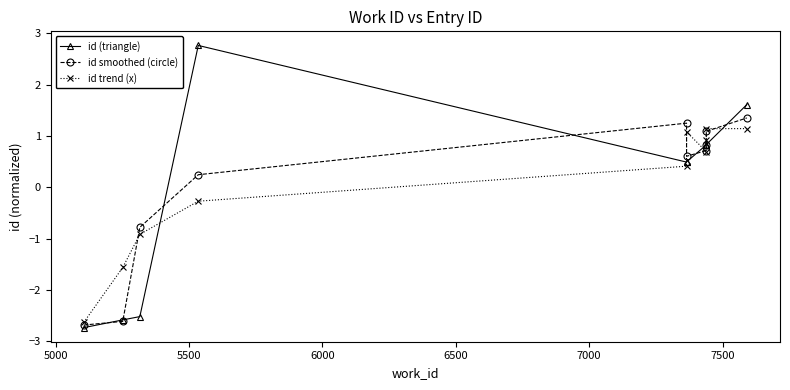

Is the value of id trend (x) at 6000 greater than the value of id (triangle) at 9?

No